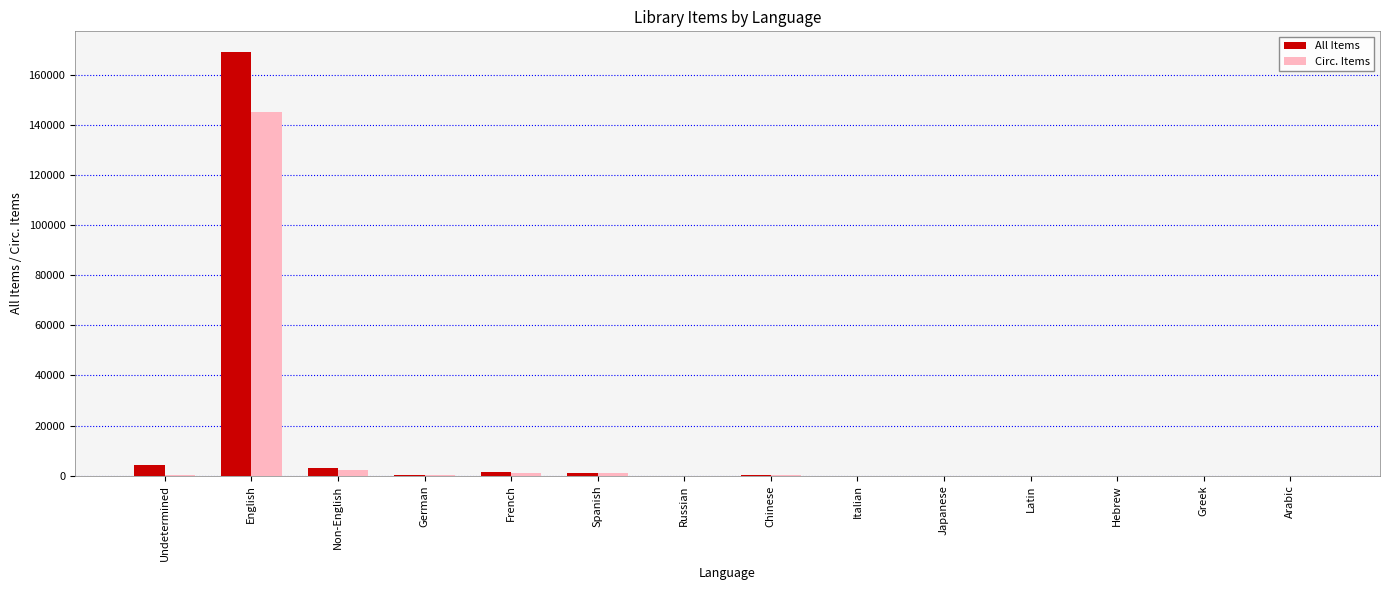

What are all the series names shown in the legend?

All Items, Circ. Items